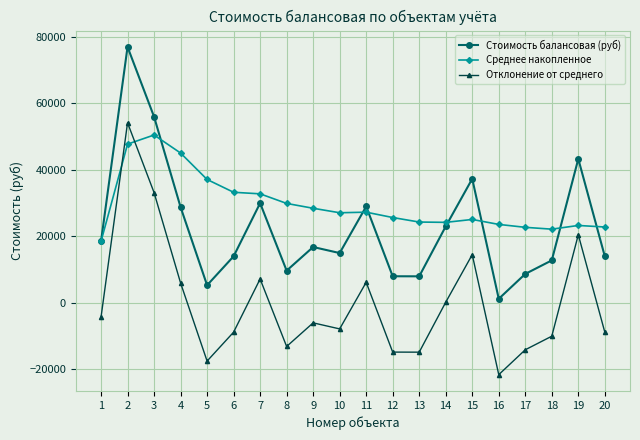

How many distinct data groups are displayed?

3